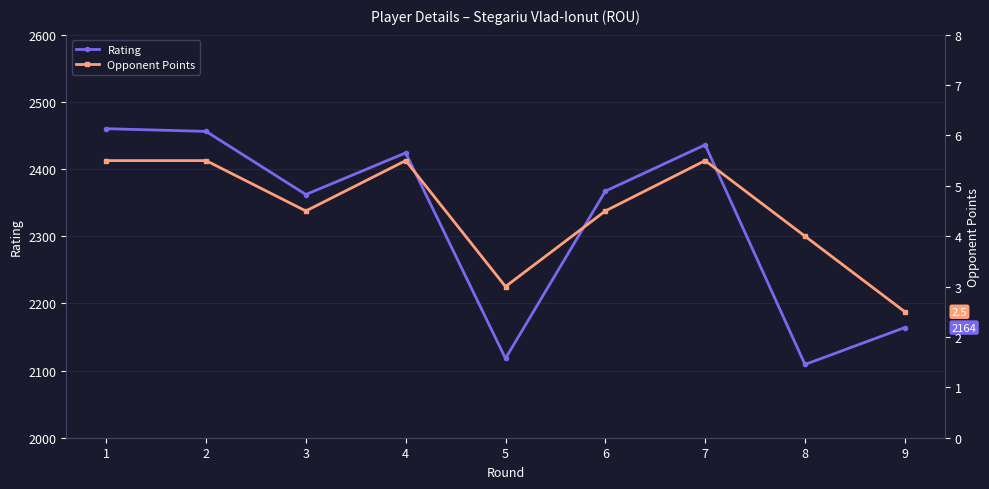

Which has a higher value, 8 or 9?

9